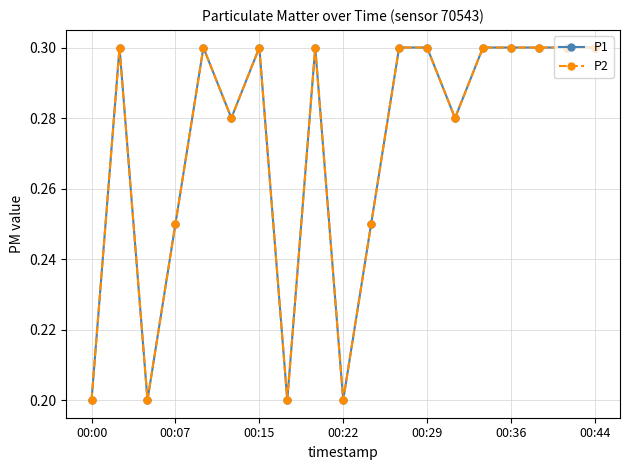

Does the chart have visible grid lines?

Yes